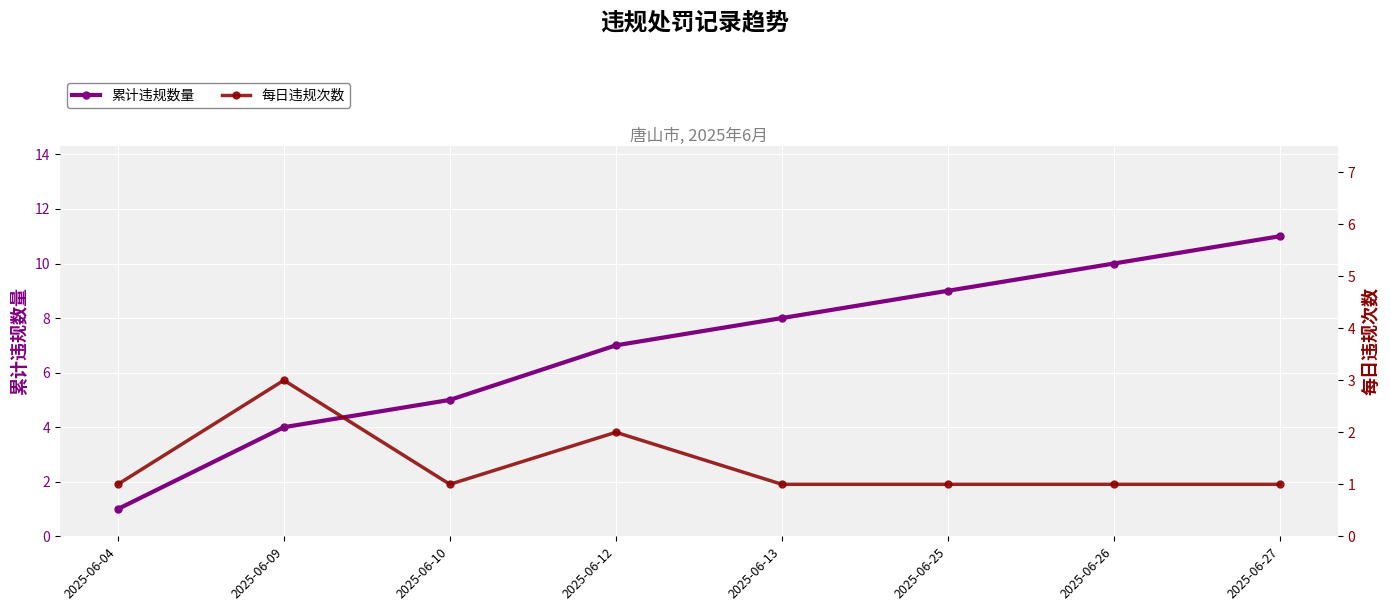

True or false: 累计违规数量 has a value of 5 at 2025-06-10.

True